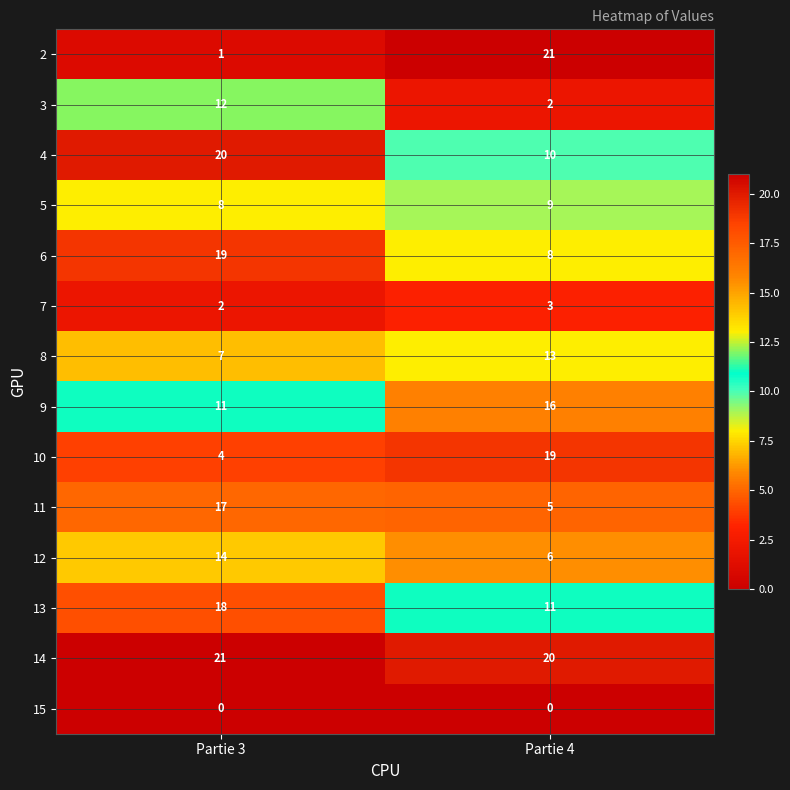

Reading left to right, extract all data points from this chart.

2: Partie 3=1	Partie 4=21
3: Partie 3=12	Partie 4=2
4: Partie 3=20	Partie 4=10
5: Partie 3=8	Partie 4=9
6: Partie 3=19	Partie 4=8
7: Partie 3=2	Partie 4=3
8: Partie 3=7	Partie 4=13
9: Partie 3=11	Partie 4=16
10: Partie 3=4	Partie 4=19
11: Partie 3=17	Partie 4=5
12: Partie 3=14	Partie 4=6
13: Partie 3=18	Partie 4=11
14: Partie 3=21	Partie 4=20
15: Partie 3=0	Partie 4=0